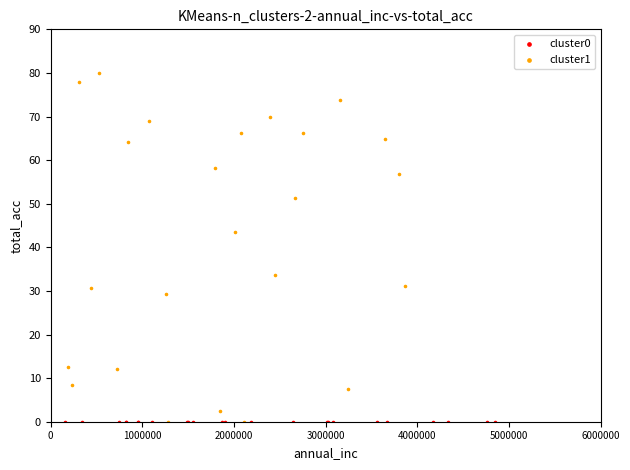

Which series reaches the maximum Y coordinate?

cluster1